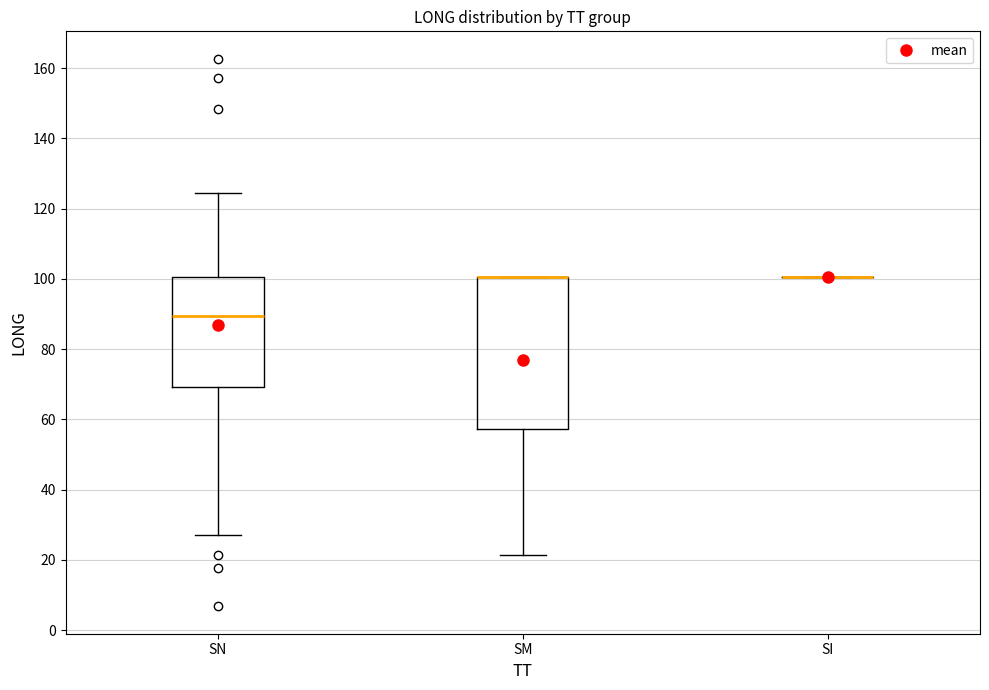

Reading left to right, read every box against the y-axis: the position of its median line, the range the box covers, and the ends of its whiskers. The values are not printed on the chart, so give them approximately, as read against the axis.

SN: median 90, box 70 to 100, whiskers 28 to 124
SM: median 100 (drawn on the box's upper edge), box 58 to 100, whiskers 22 to 100
SI: box collapsed to a line at 100, whiskers 100 to 100